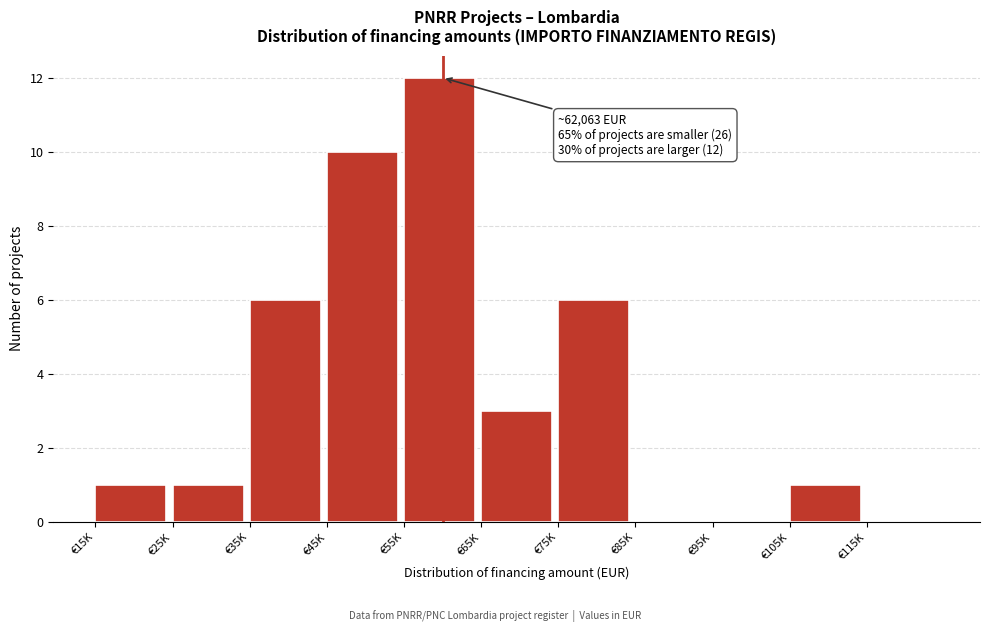

Reading left to right, list all the values displayed in this chart.

€15K=1	€25K=1	€35K=6	€45K=10	€55K=12	€65K=3	€75K=6	€85K=0	€95K=0	€105K=1	€115K=0